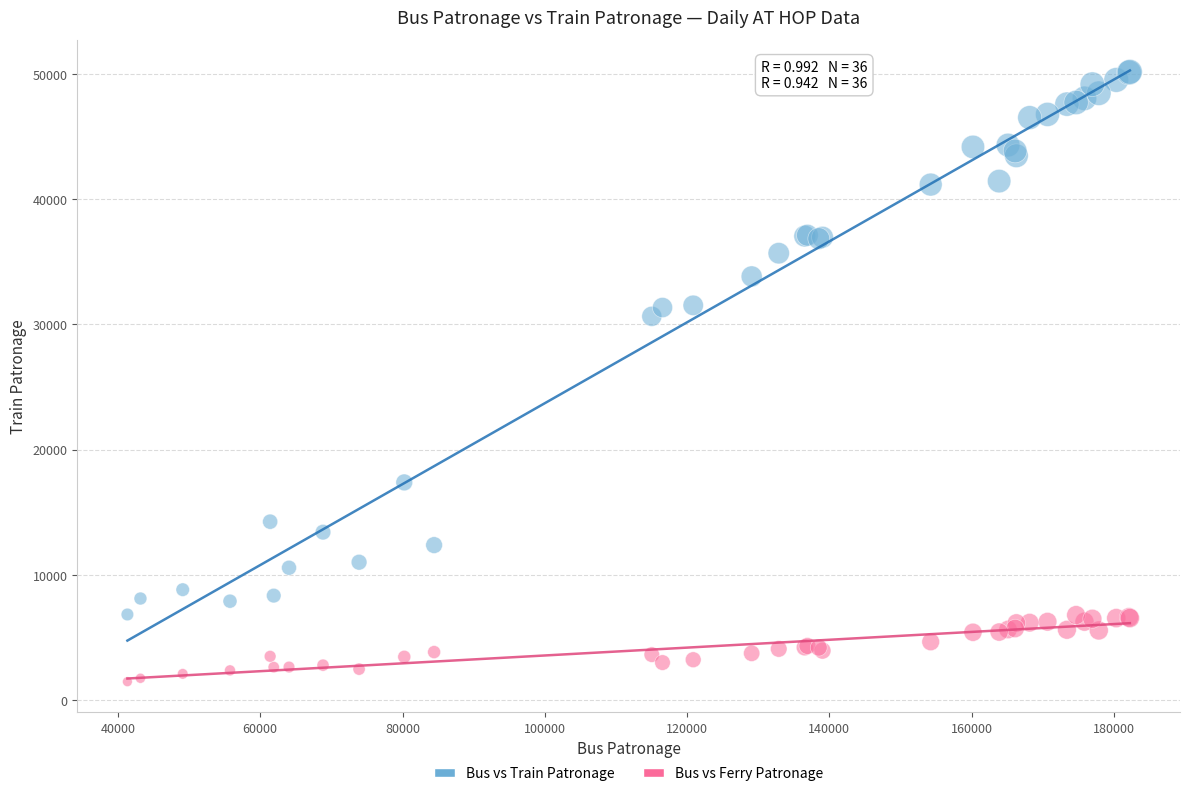

Which series has the widest spread of Y values?

Bus vs Train Patronage